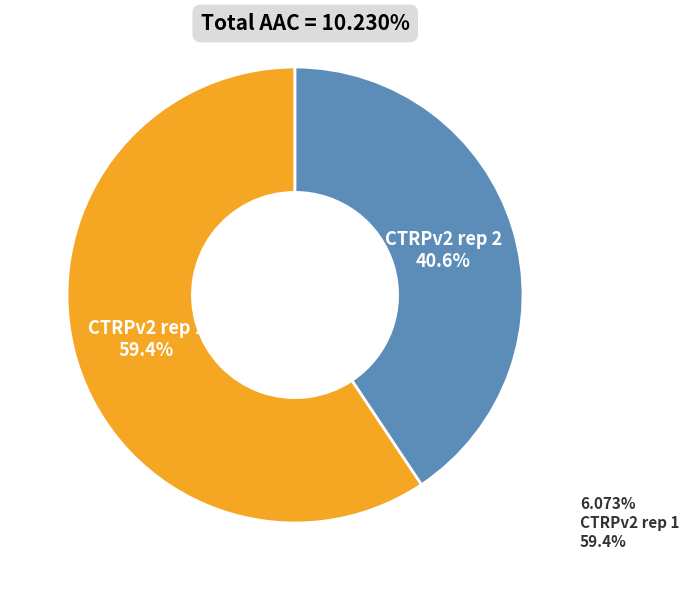

What percentage do CTRPv2 rep 2 and CTRPv2 rep 1 together represent?

100.0%